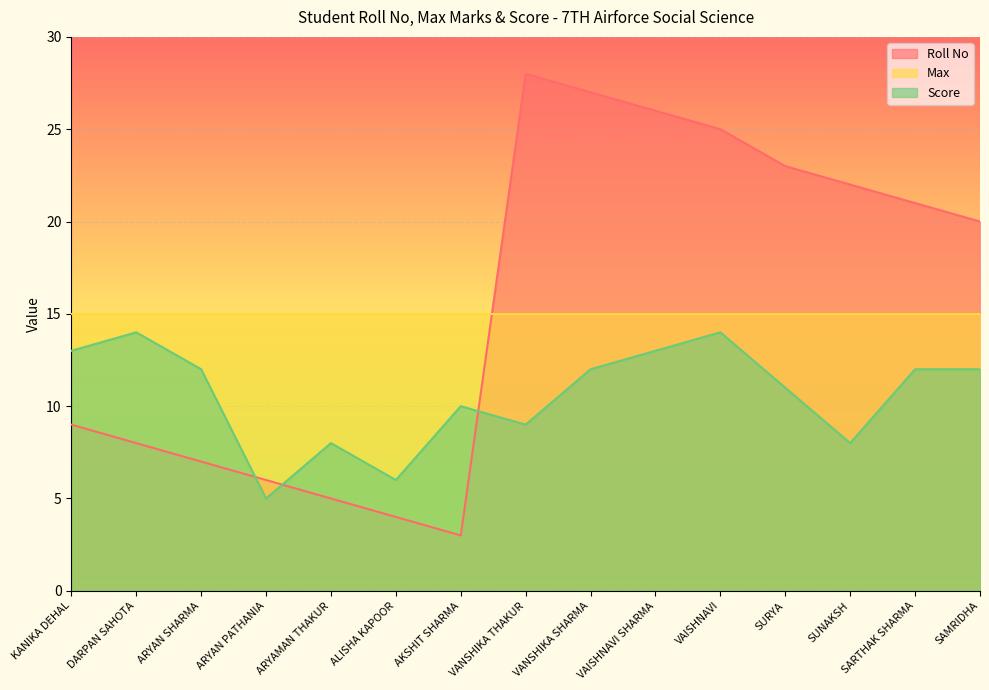

Which series has the largest total across all categories?

Roll No